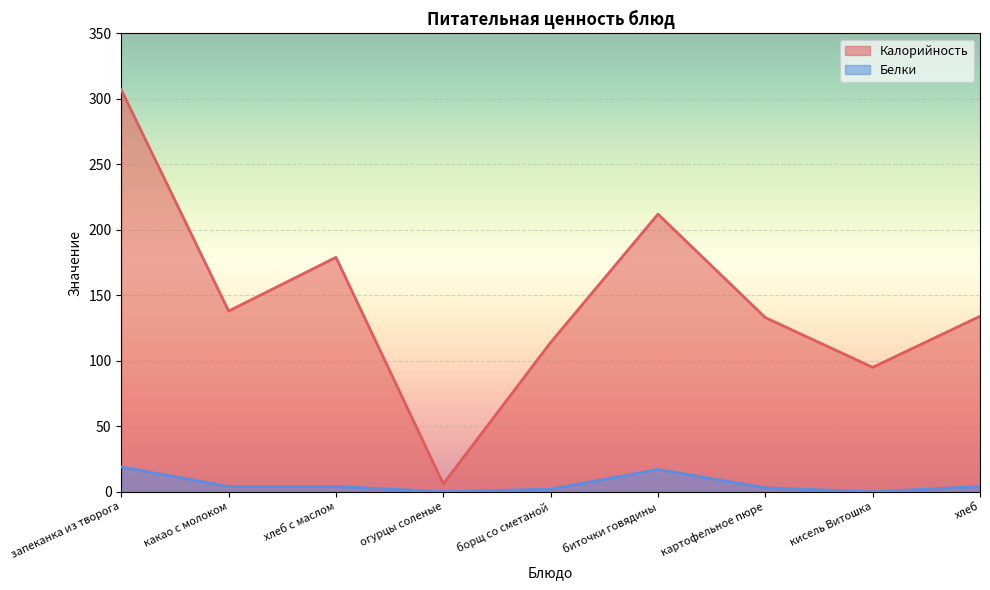

Read the Калорийность value at картофельное пюре.

133